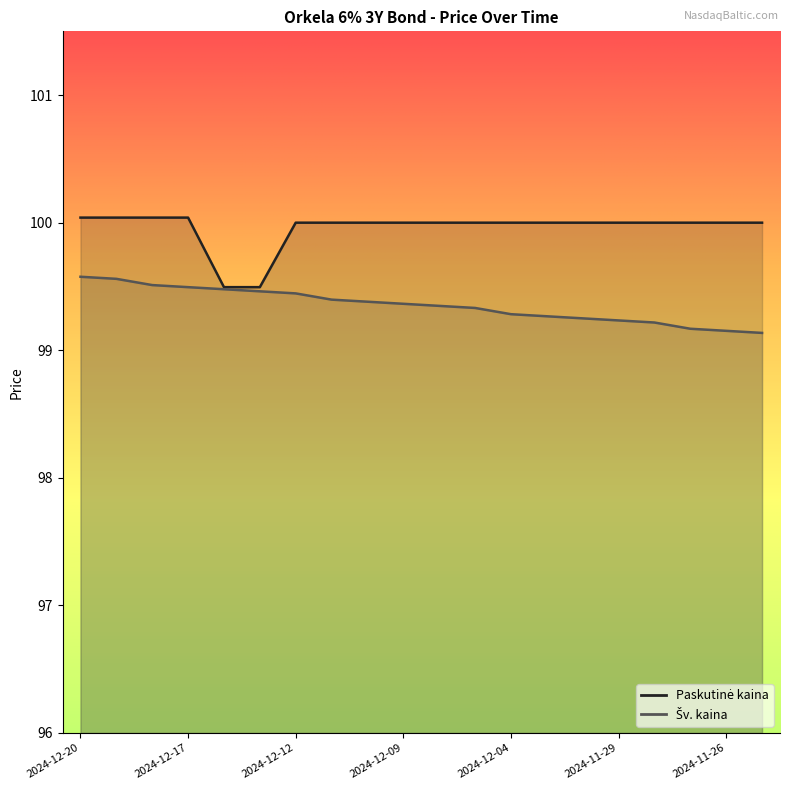

Does the chart display data point markers on the line(s)?

No